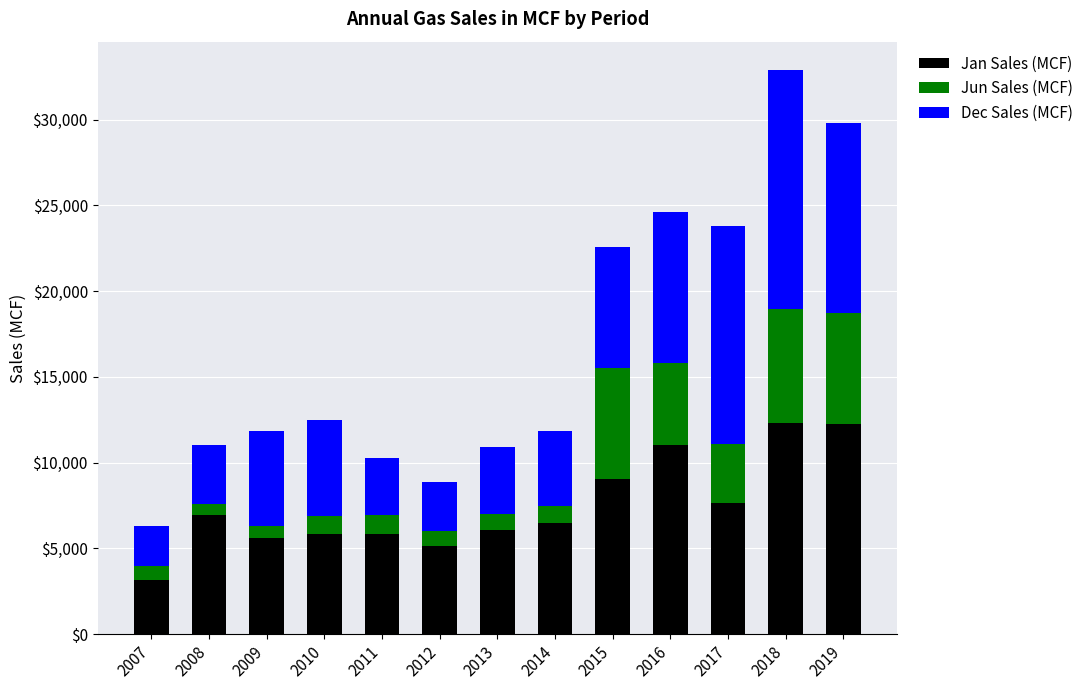

What is the average value of the Jan Sales (MCF) series?

7485.3